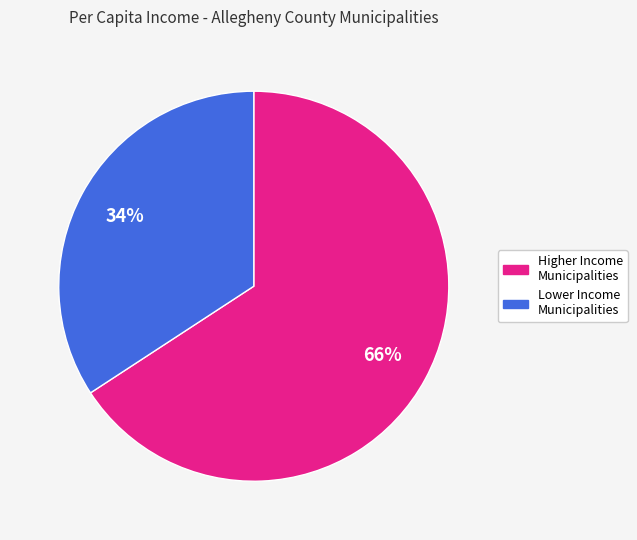

Is there a majority slice in this chart?

Yes